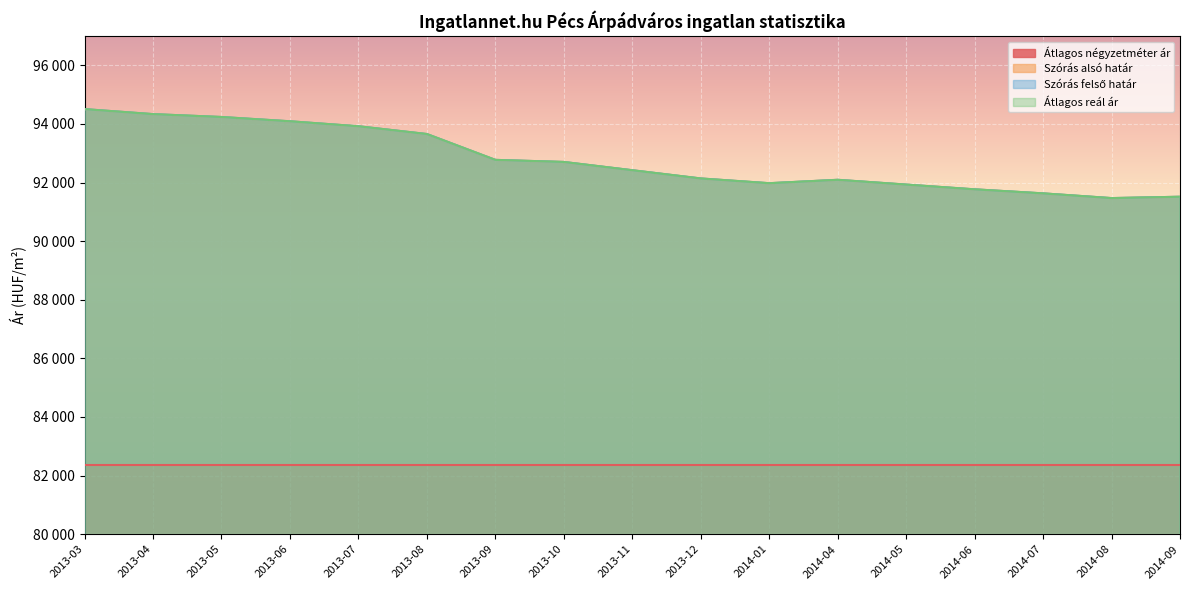

The value of Szórás felső határ at 2014-01 is 91976. True or false?

True